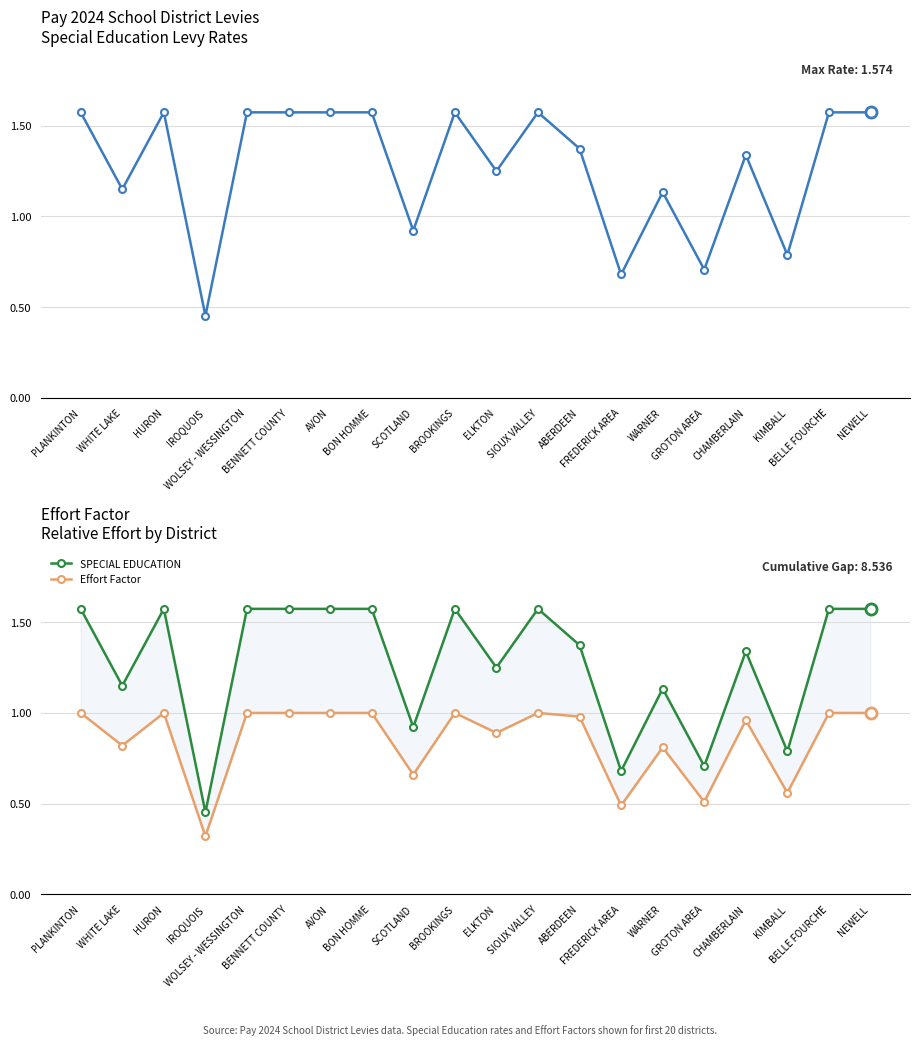

List the series in order of their overall mean, highest first.

SPECIAL EDUCATION, Effort Factor